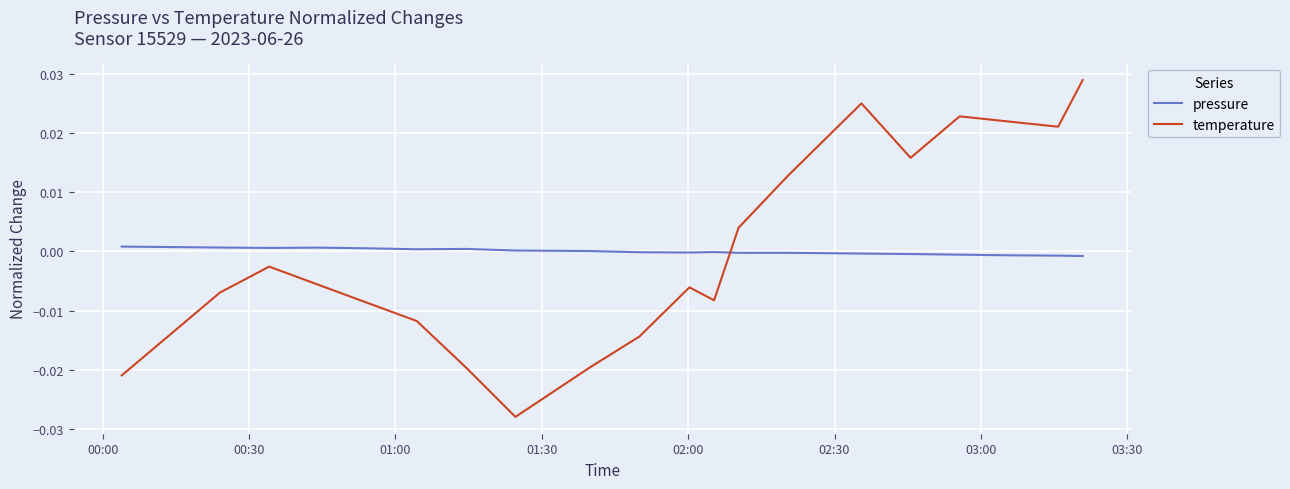

Which series has the largest range (max minus min)?

temperature